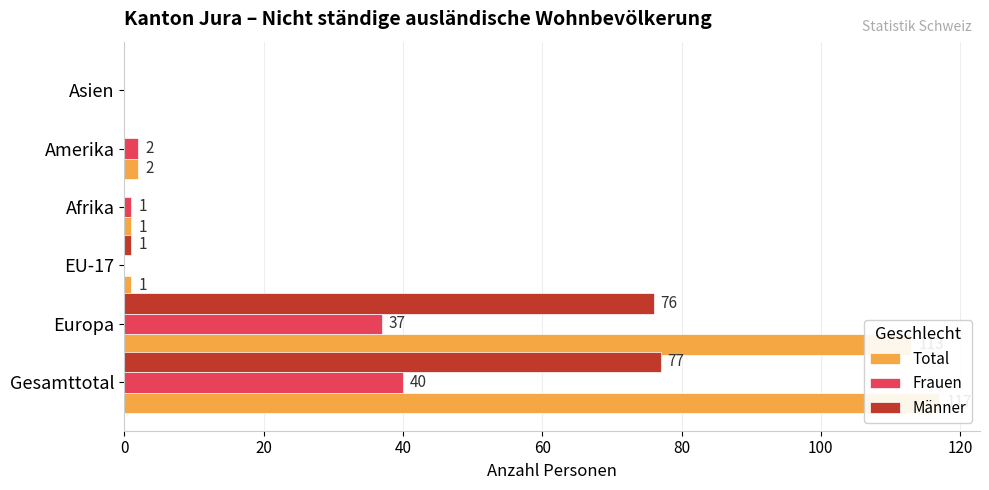

How many positive values does the Männer series have?

3